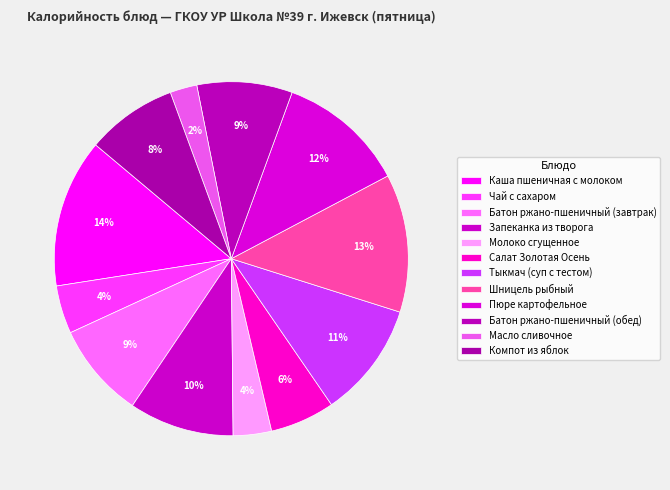

How many segments does this pie chart have?

12